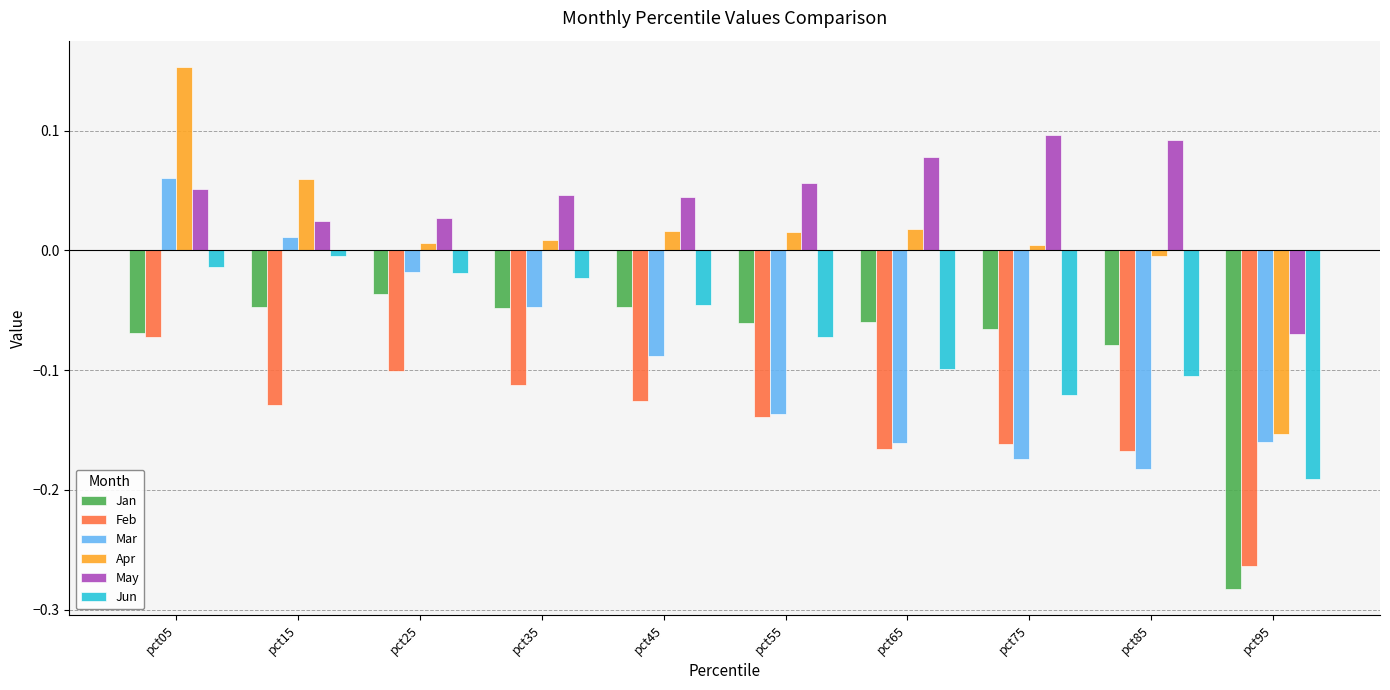

At which category is the sum across all series the highest?

pct05